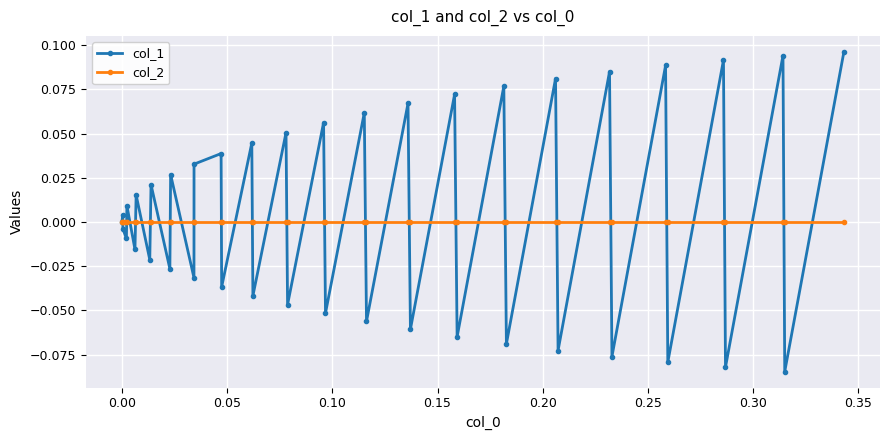

Which series ends up on top after the final intersection of col_1 and col_2?

col_1